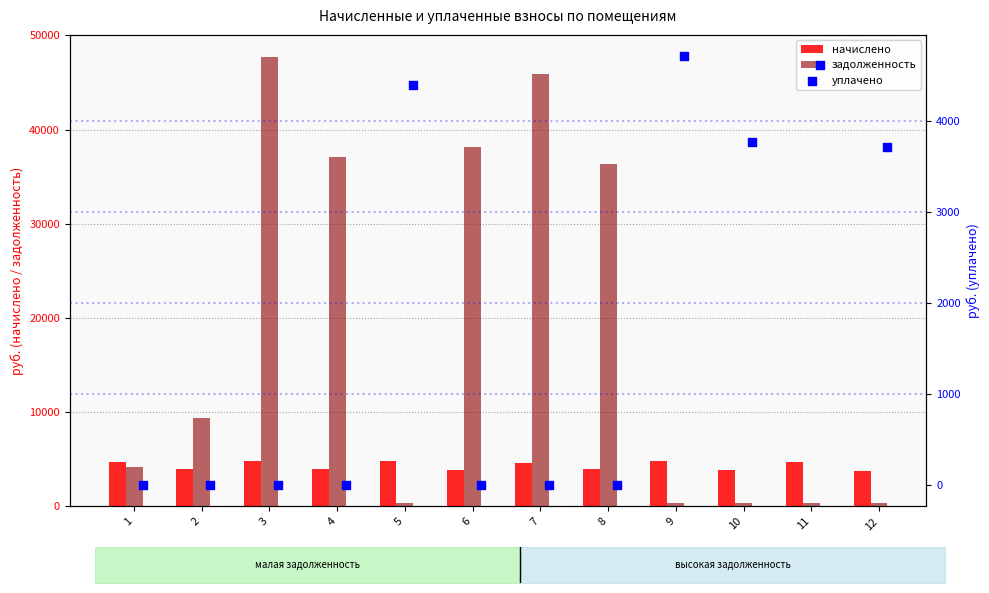

Which series has the largest Y range (max minus min)?

задолженность